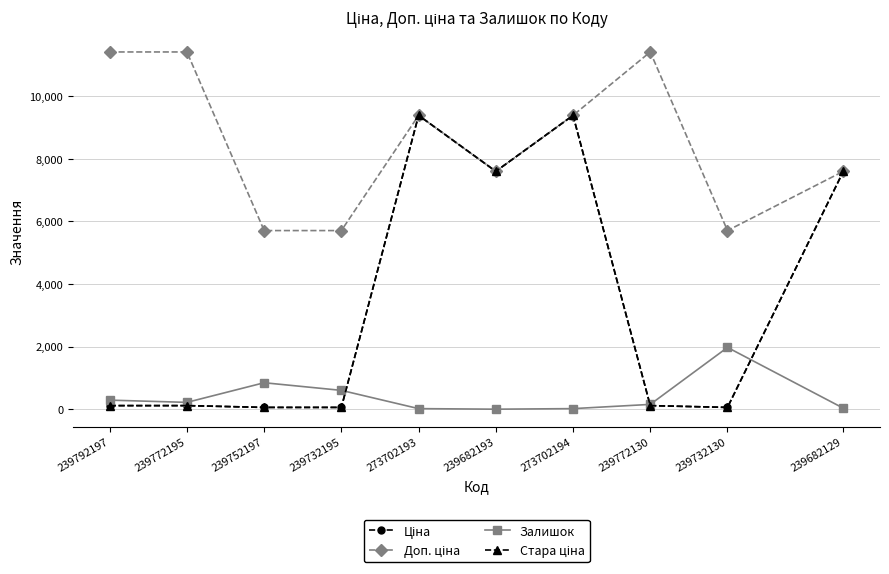

What is the difference between the maximum and minimum values in the Ціна series?

9326.9